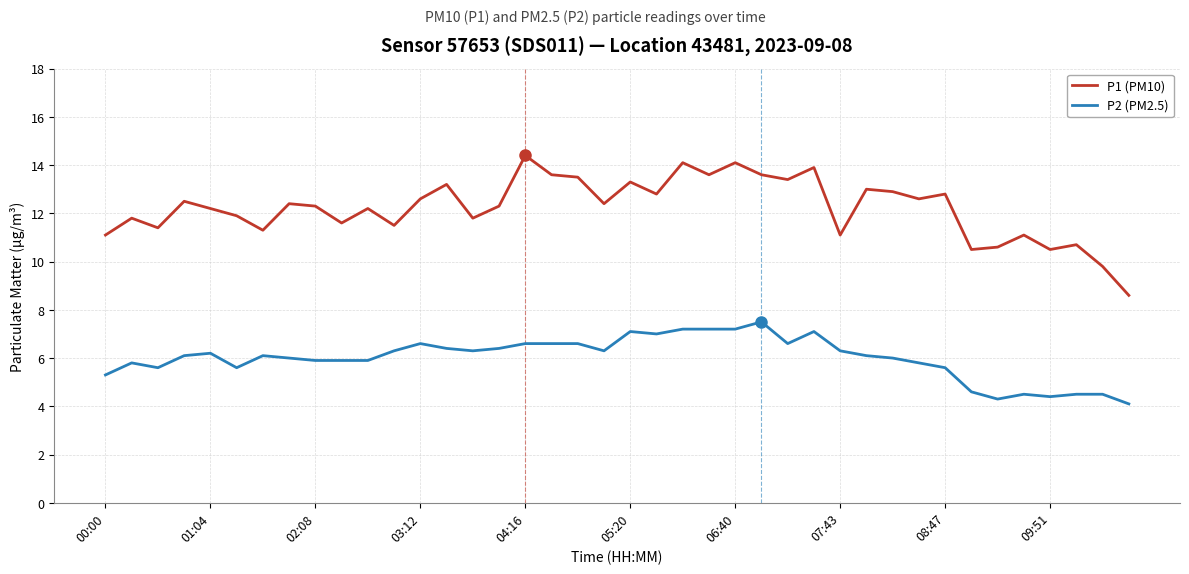

What is the difference between the maximum and minimum values in the P2 (PM2.5) series?

3.4